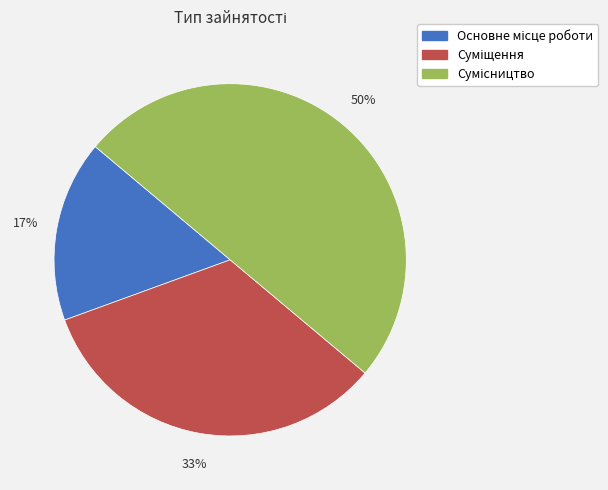

To the nearest percent, what is the average slice percentage?

33%